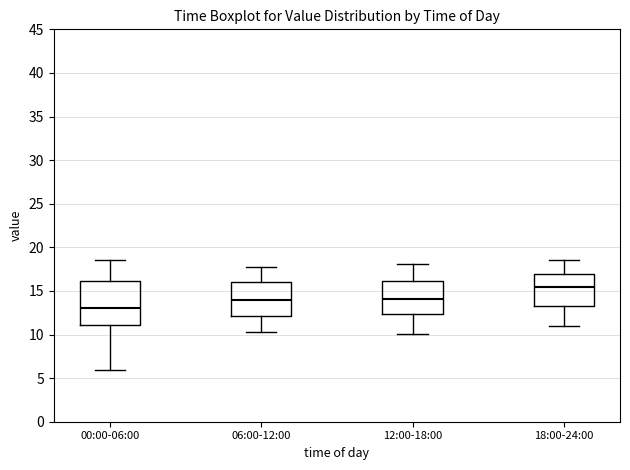

Which box's median line is the highest?

18:00-24:00